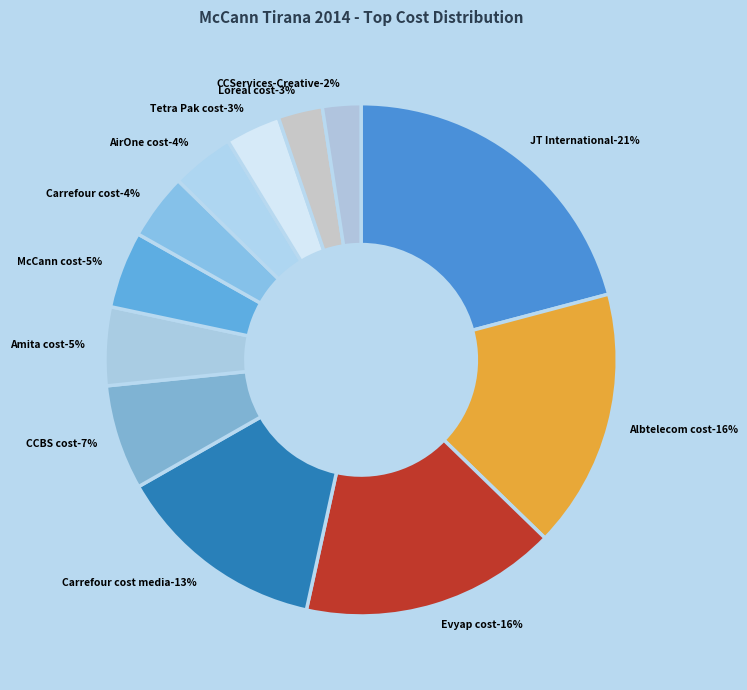

To the nearest percent, what portion does Carrefour cost represent?

4%